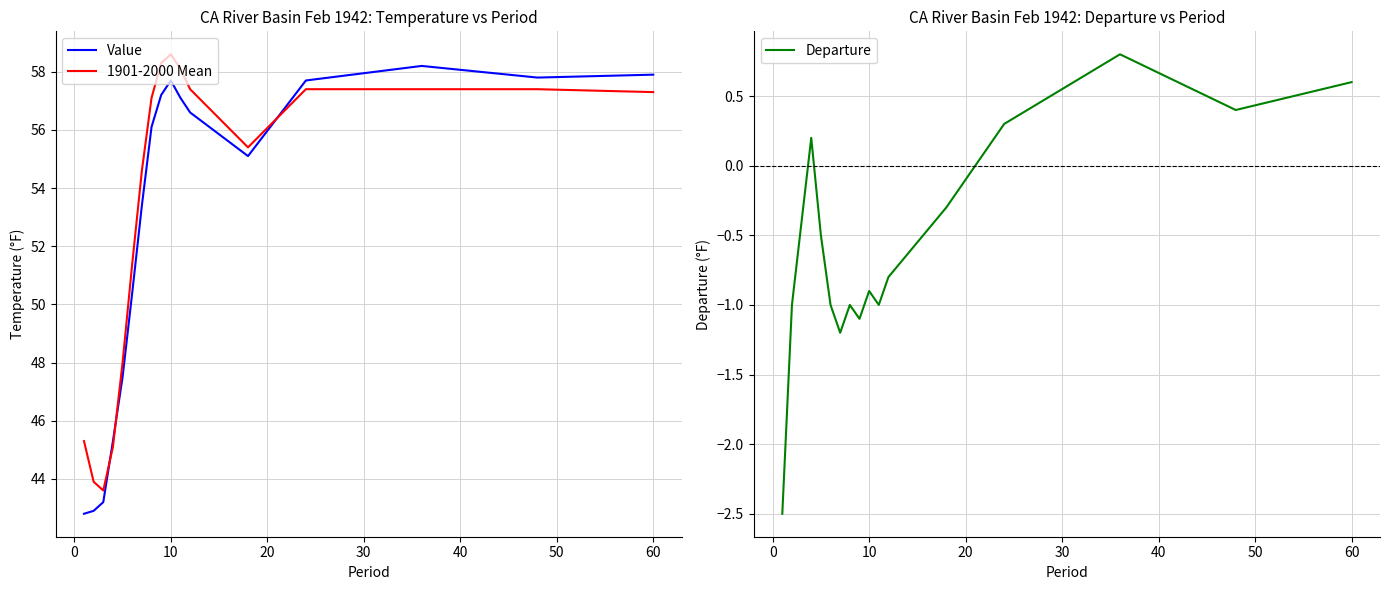

Reading right to left, list all the values displayed in this chart.

Value: 57.9	57.8	58.2	57.7	55.1	56.6	57.1	57.7	57.2	56.1	53.4	50.4	47.5	45.3	43.2	42.9	42.8
1901-2000 Mean: 57.3	57.4	57.4	57.4	55.4	57.4	58.1	58.6	58.3	57.1	54.6	51.4	48.0	45.1	43.6	43.9	45.3
Departure: 0.6	0.4	0.8	0.3	-0.3	-0.8	-1.0	-0.9	-1.1	-1.0	-1.2	-1.0	-0.5	0.2	-0.4	-1.0	-2.5